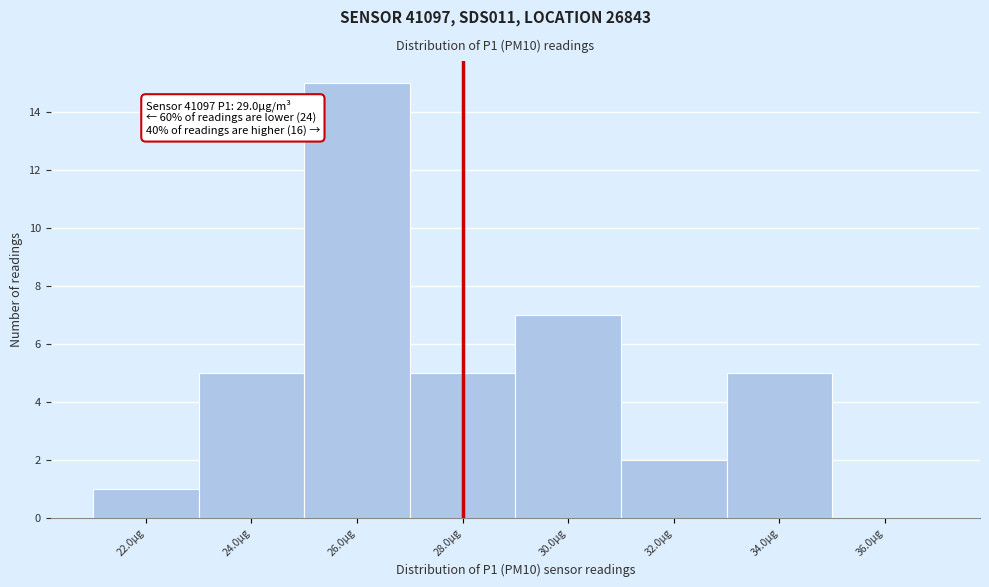

Reading right to left, list all the values displayed in this chart.

36.0µg=0	34.0µg=5	32.0µg=2	30.0µg=7	28.0µg=5	26.0µg=15	24.0µg=5	22.0µg=1